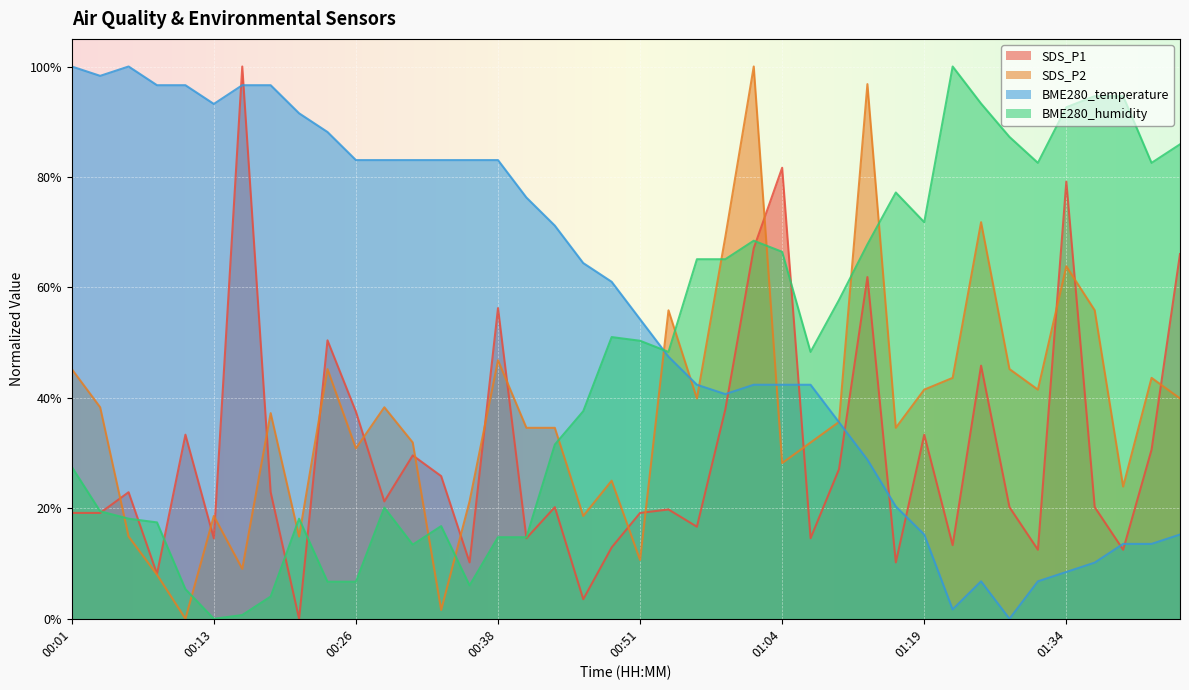

Which category has the highest value in the SDS_P2 series?

01:01